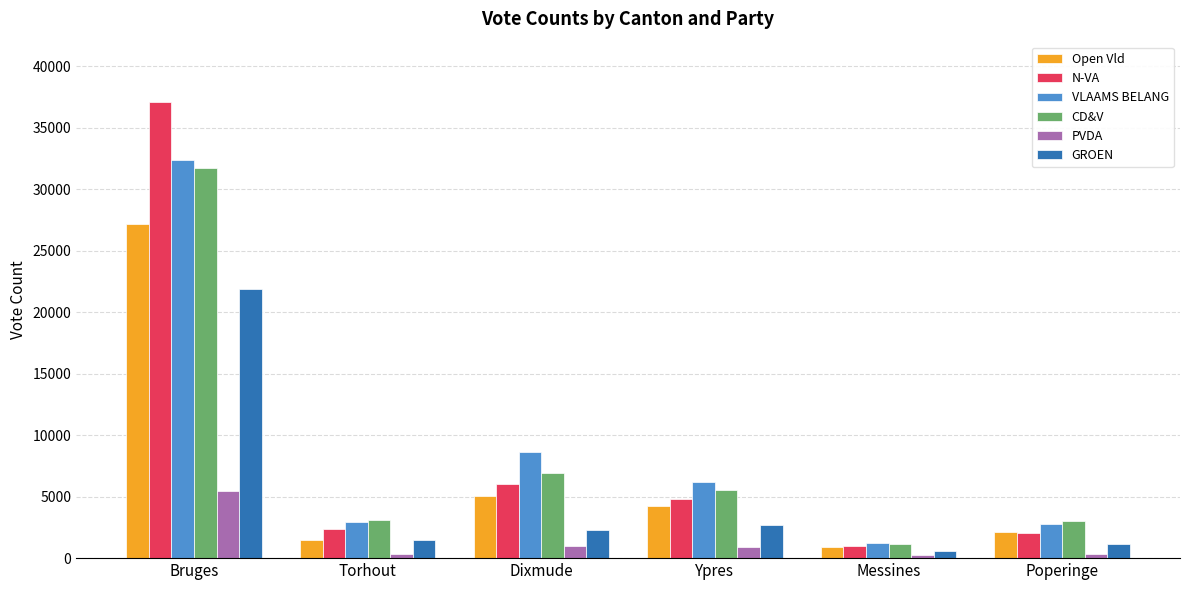

Is it true that CD&V equals 31739 at Bruges?

True